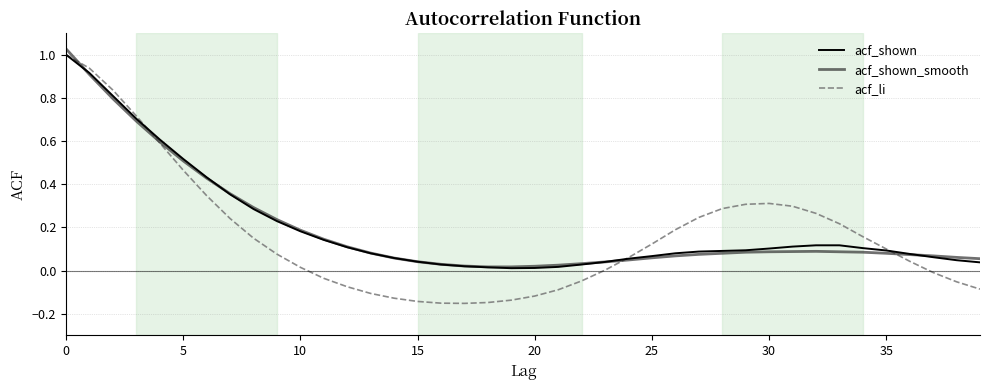

What are all the series names shown in the legend?

acf_shown, acf_shown_smooth, acf_li